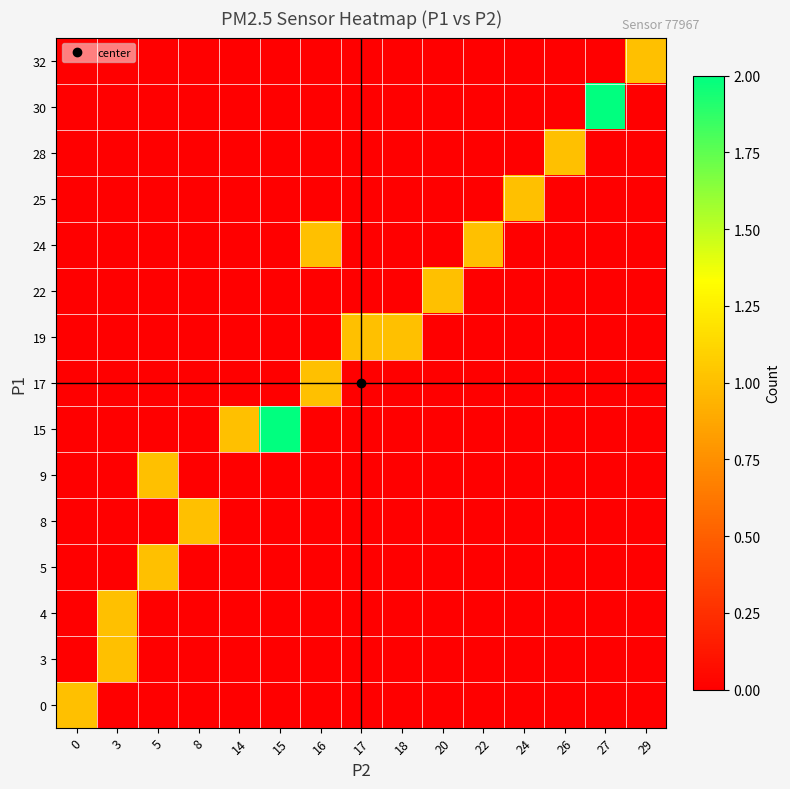

Reading left to right, extract all data points from this chart.

0: 0=1	3=0	5=0	8=0	14=0	15=0	16=0	17=0	18=0	20=0	22=0	24=0	26=0	27=0	29=0
3: 0=0	3=1	5=0	8=0	14=0	15=0	16=0	17=0	18=0	20=0	22=0	24=0	26=0	27=0	29=0
4: 0=0	3=1	5=0	8=0	14=0	15=0	16=0	17=0	18=0	20=0	22=0	24=0	26=0	27=0	29=0
5: 0=0	3=0	5=1	8=0	14=0	15=0	16=0	17=0	18=0	20=0	22=0	24=0	26=0	27=0	29=0
8: 0=0	3=0	5=0	8=1	14=0	15=0	16=0	17=0	18=0	20=0	22=0	24=0	26=0	27=0	29=0
9: 0=0	3=0	5=1	8=0	14=0	15=0	16=0	17=0	18=0	20=0	22=0	24=0	26=0	27=0	29=0
15: 0=0	3=0	5=0	8=0	14=1	15=2	16=0	17=0	18=0	20=0	22=0	24=0	26=0	27=0	29=0
17: 0=0	3=0	5=0	8=0	14=0	15=0	16=1	17=0	18=0	20=0	22=0	24=0	26=0	27=0	29=0
19: 0=0	3=0	5=0	8=0	14=0	15=0	16=0	17=1	18=1	20=0	22=0	24=0	26=0	27=0	29=0
22: 0=0	3=0	5=0	8=0	14=0	15=0	16=0	17=0	18=0	20=1	22=0	24=0	26=0	27=0	29=0
24: 0=0	3=0	5=0	8=0	14=0	15=0	16=1	17=0	18=0	20=0	22=1	24=0	26=0	27=0	29=0
25: 0=0	3=0	5=0	8=0	14=0	15=0	16=0	17=0	18=0	20=0	22=0	24=1	26=0	27=0	29=0
28: 0=0	3=0	5=0	8=0	14=0	15=0	16=0	17=0	18=0	20=0	22=0	24=0	26=1	27=0	29=0
30: 0=0	3=0	5=0	8=0	14=0	15=0	16=0	17=0	18=0	20=0	22=0	24=0	26=0	27=2	29=0
32: 0=0	3=0	5=0	8=0	14=0	15=0	16=0	17=0	18=0	20=0	22=0	24=0	26=0	27=0	29=1